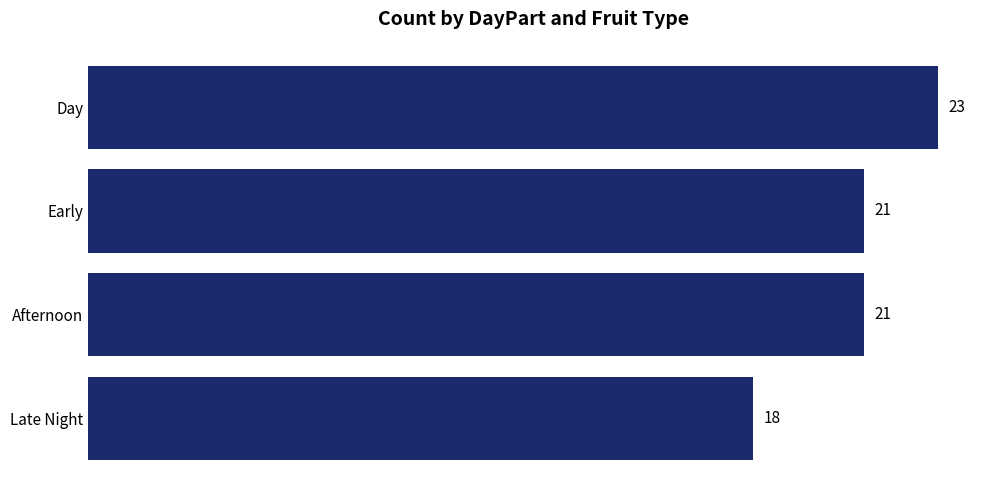

Are the bars grouped side by side (vs. stacked)?

No